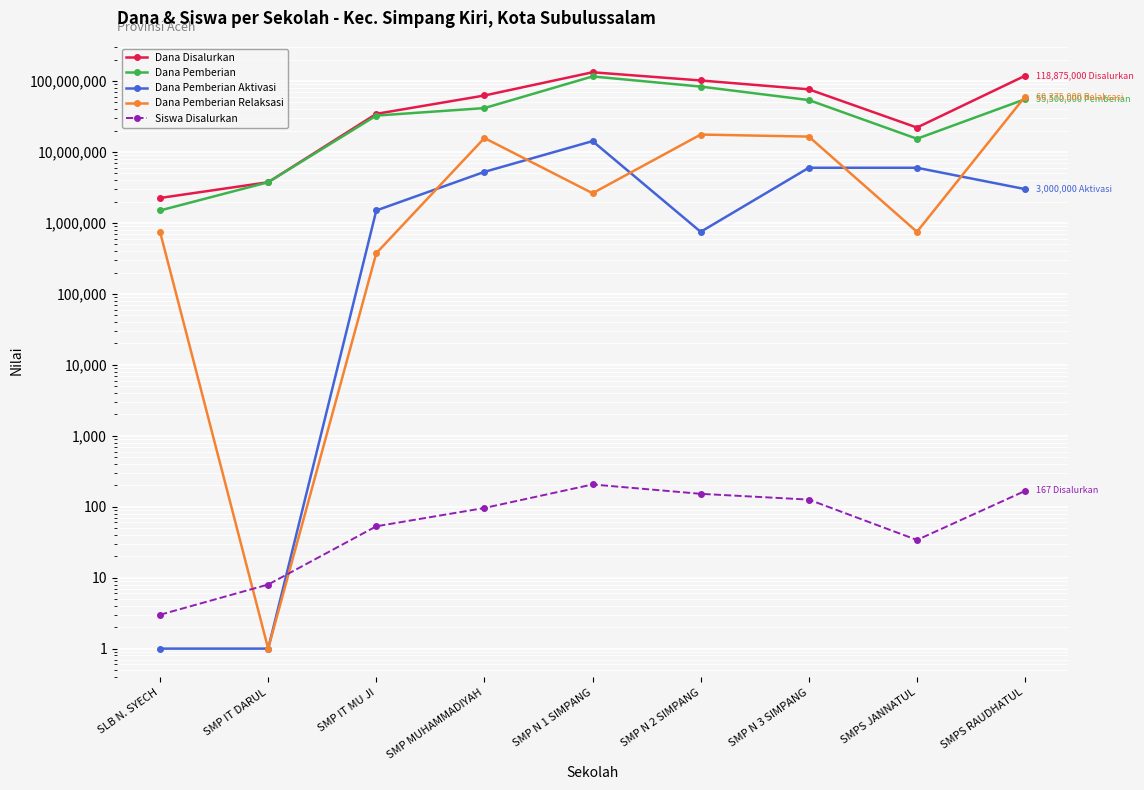

Which series ends up on top after the final intersection of Dana Pemberian Relaksasi and Siswa Disalurkan?

Dana Pemberian Relaksasi